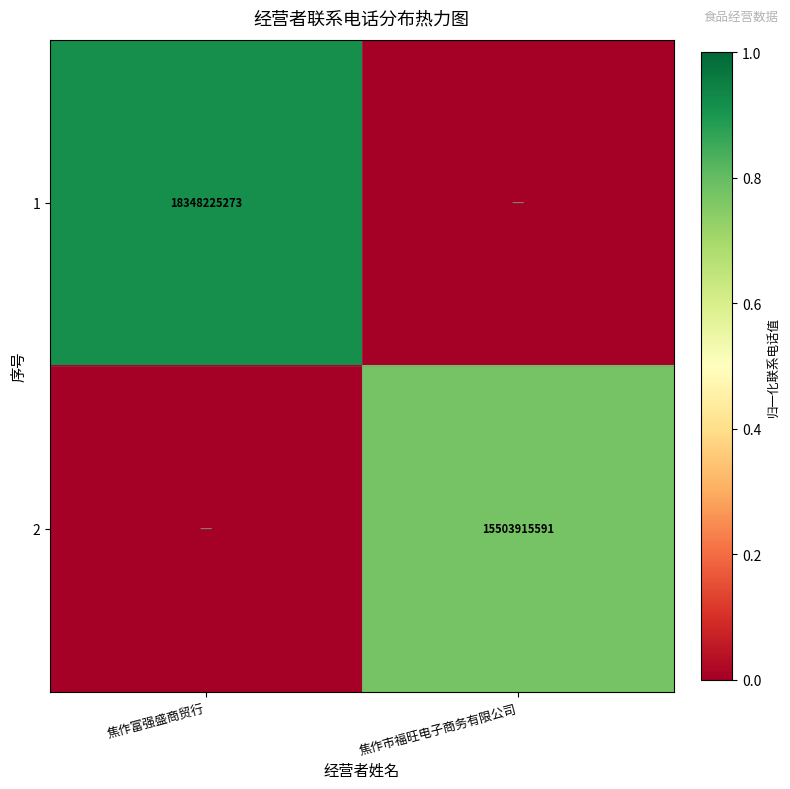

Is the value of 1 at 焦作富强盛商贸行 greater than the value of 2 at 焦作市福旺电子商务有限公司?

Yes